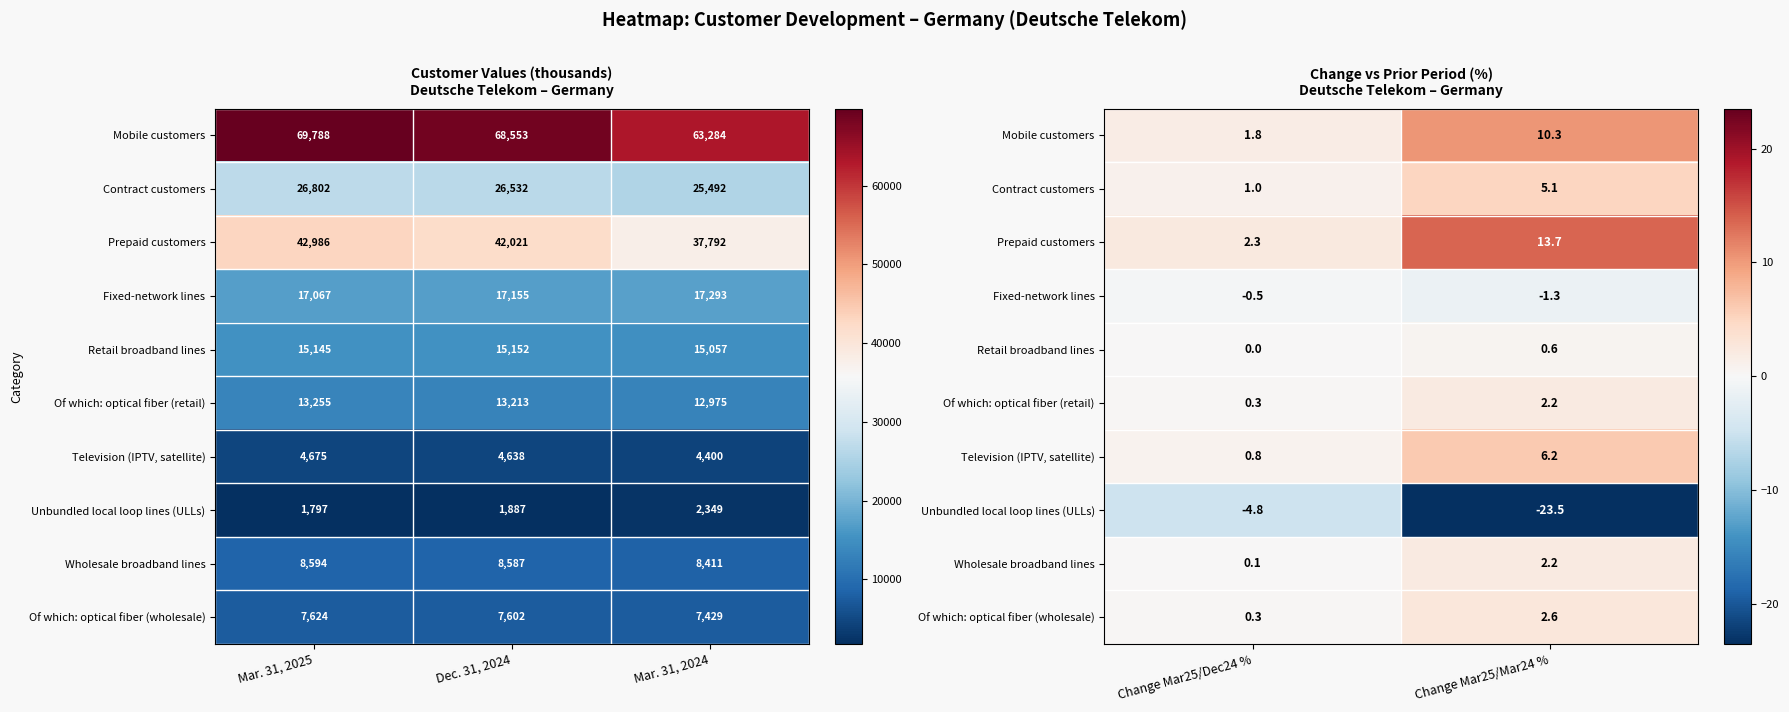

What is the average value of the Retail broadband lines series?

0.3